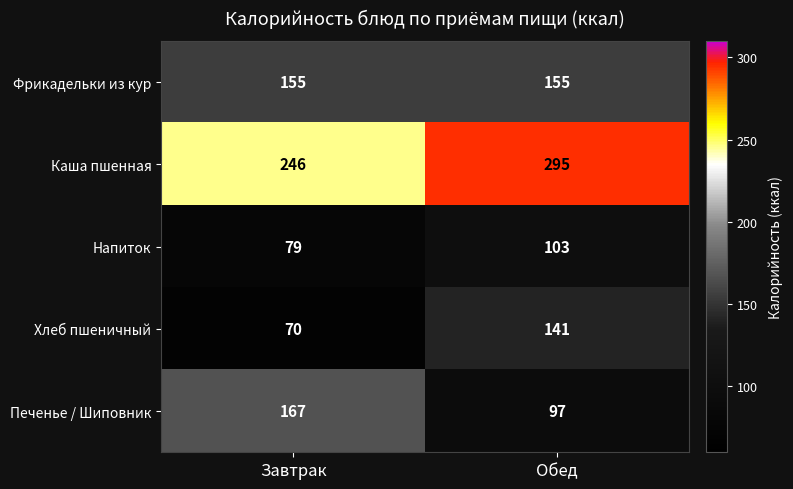

Is it true that Каша пшенная equals 109 at Завтрак?

False